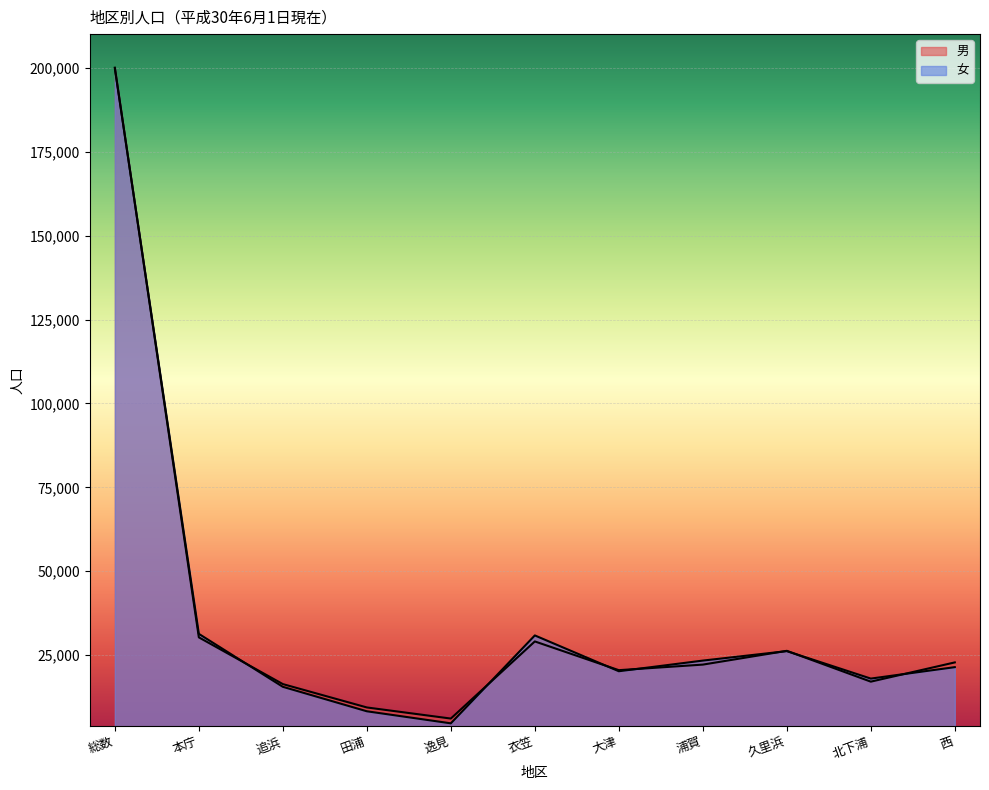

Is the value of 男 at 逸見 greater than the value of 女 at 久里浜?

No